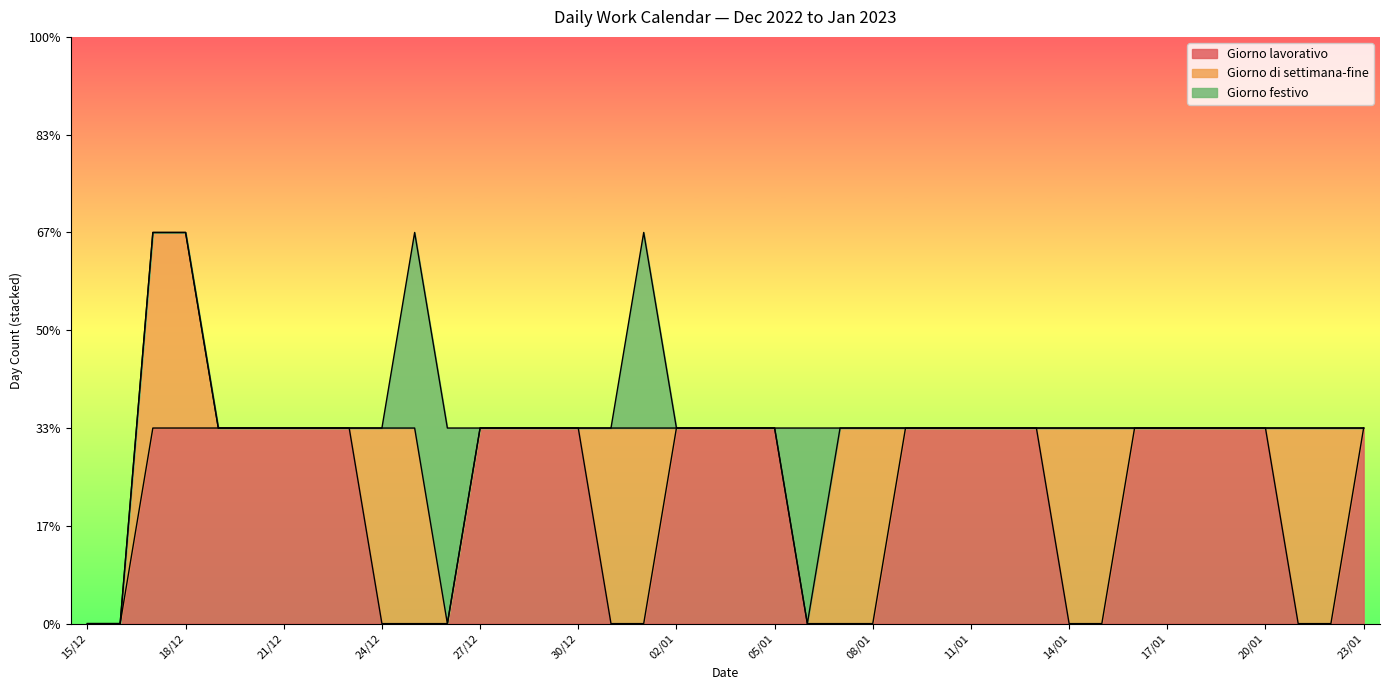

What is the difference between the Giorno festivo values at 01/01 and 23/01?

1